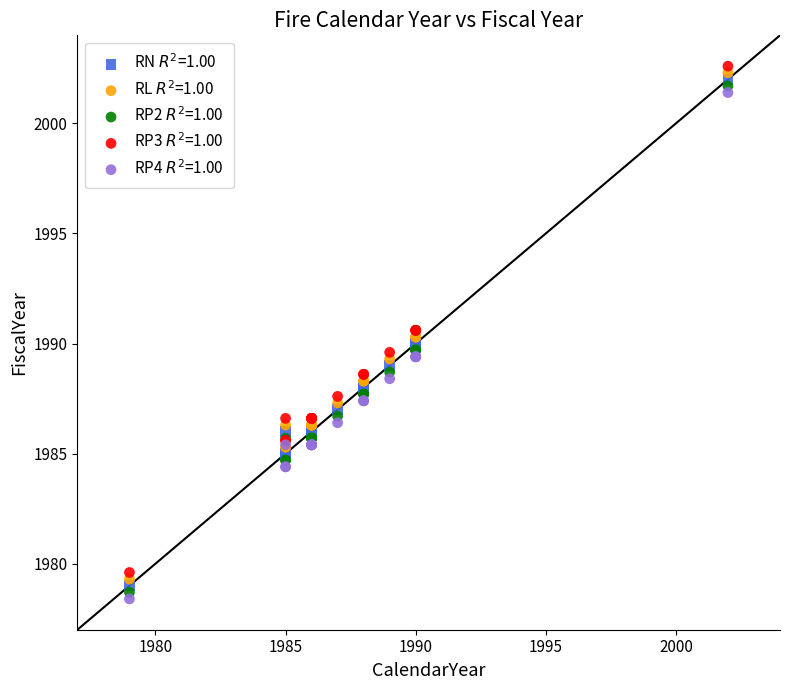

What are all the series names shown in the legend?

RN $R^2$=1.00, RL $R^2$=1.00, RP2 $R^2$=1.00, RP3 $R^2$=1.00, RP4 $R^2$=1.00